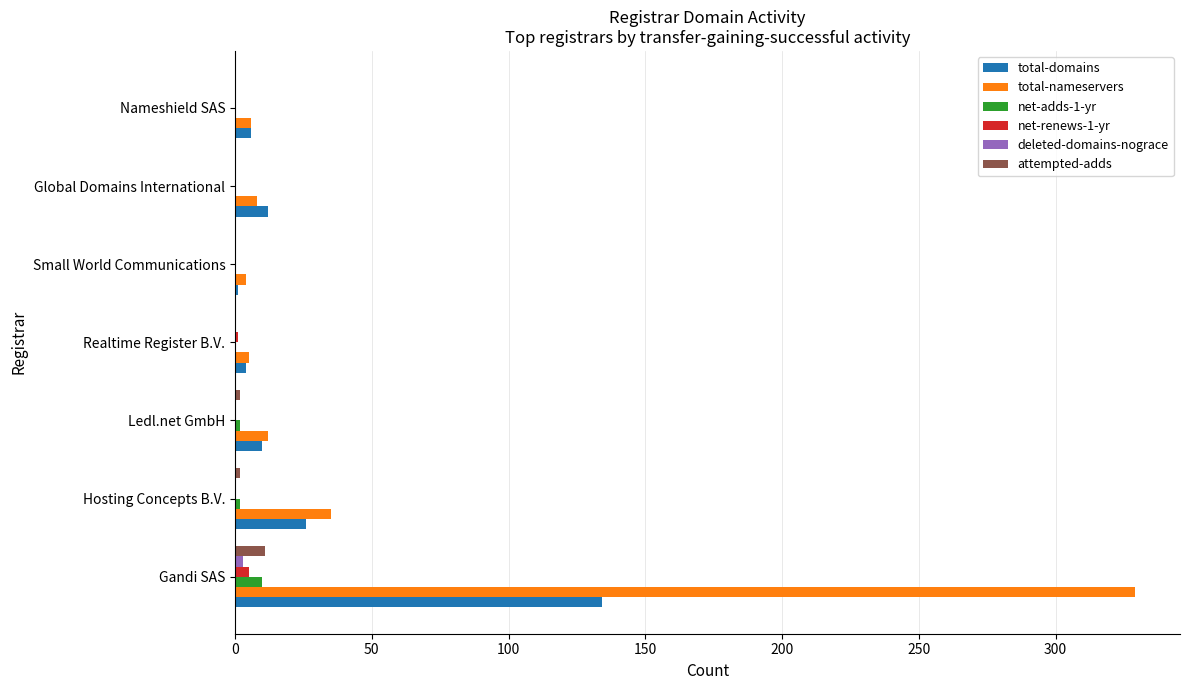

Which category has the highest value across all series?

Gandi SAS